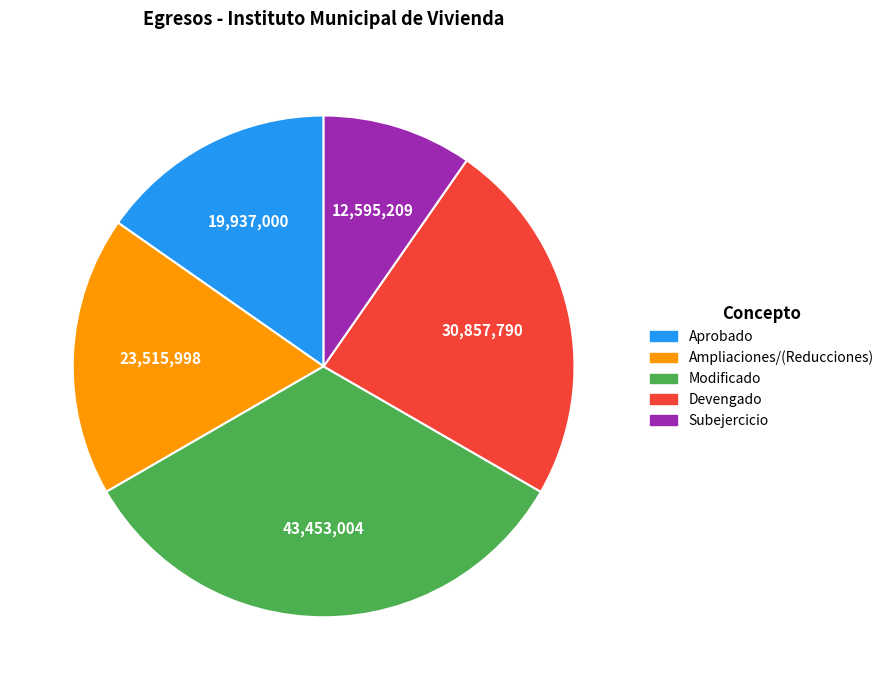

Count the number of slices in the pie.

5